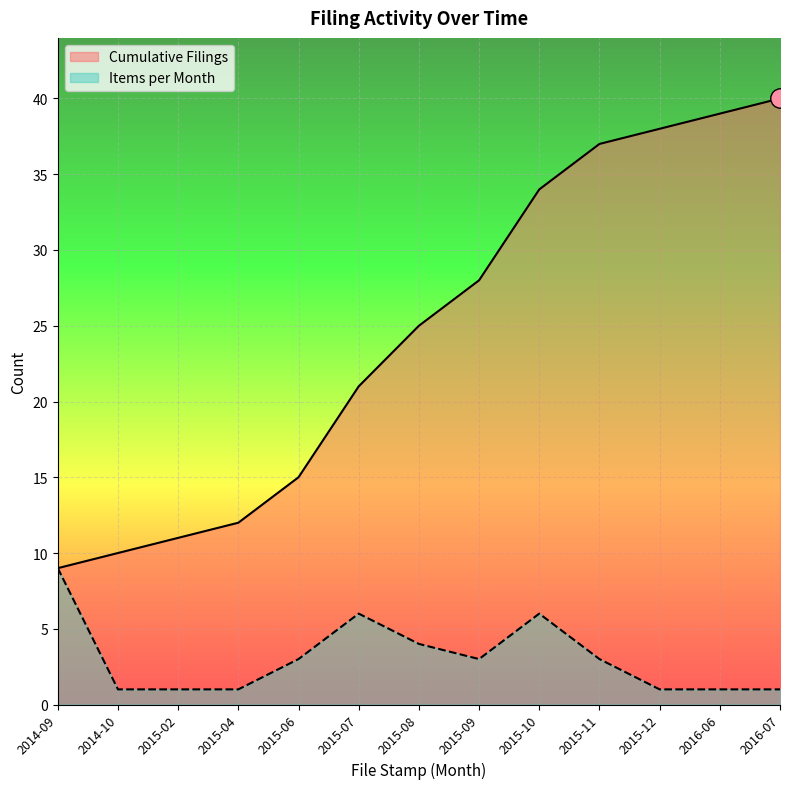

Which has a higher value, 2015-08 or 2014-09?

2015-08